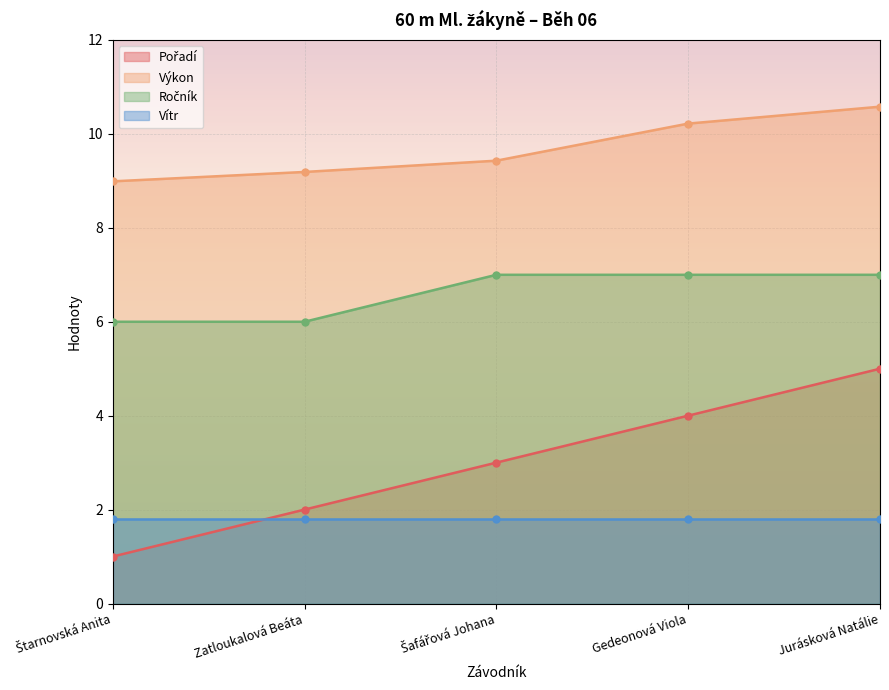

At which category is the sum across all series the highest?

Jurásková Natálie